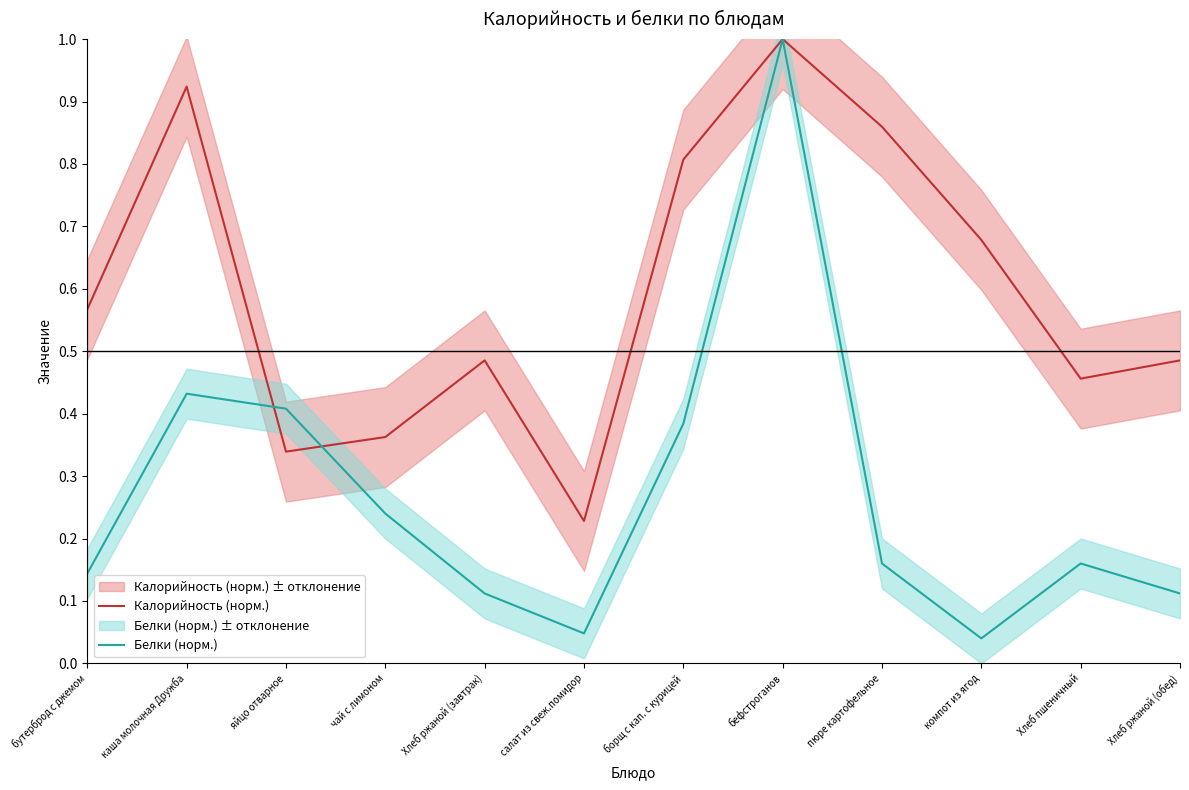

Where is the first local minimum for Калорийность (норм.)?

яйцо отварное